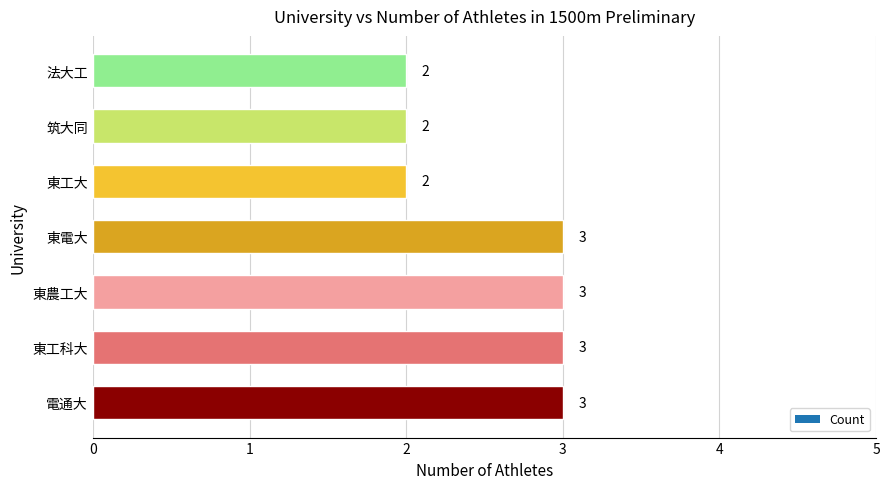

What is the sum of all values?

18